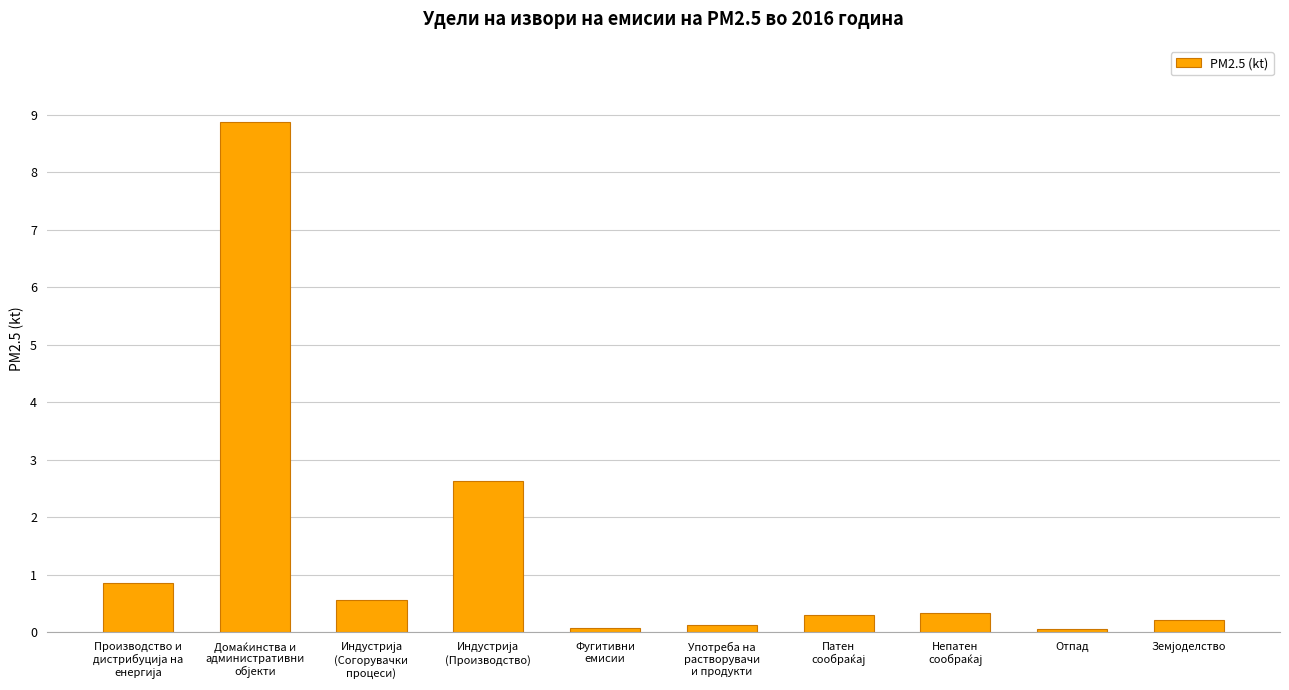

How many data points does each series have?

10